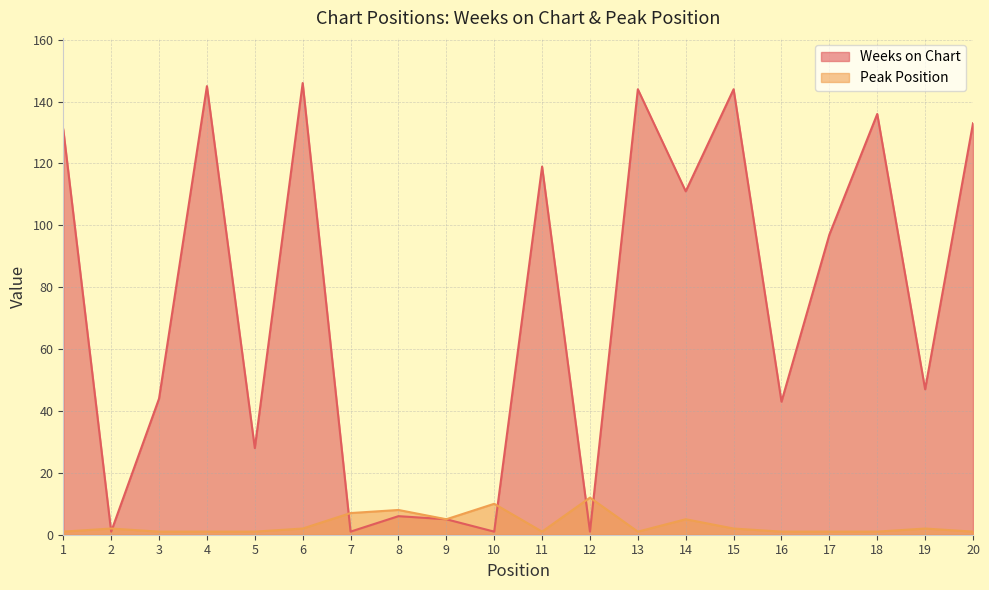

Reading left to right, what are all the values shown in this chart?

Weeks on Chart: 131	1	44	145	28	146	1	6	5	1	119	1	144	111	144	43	97	136	47	133
Peak Position: 1	2	1	1	1	2	7	8	5	10	1	12	1	5	2	1	1	1	2	1